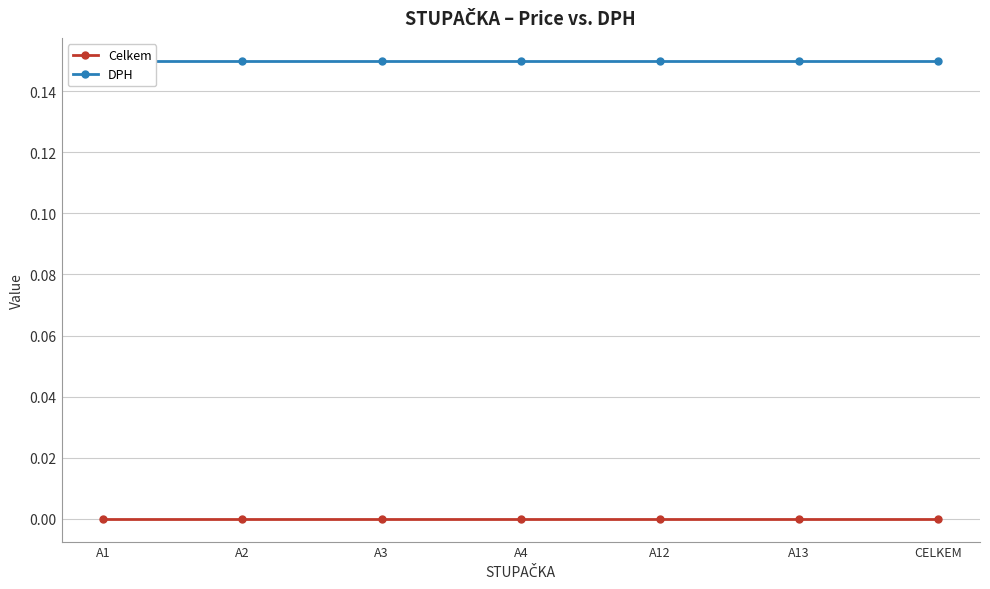

True or false: DPH and Celkem cross at least once.

False